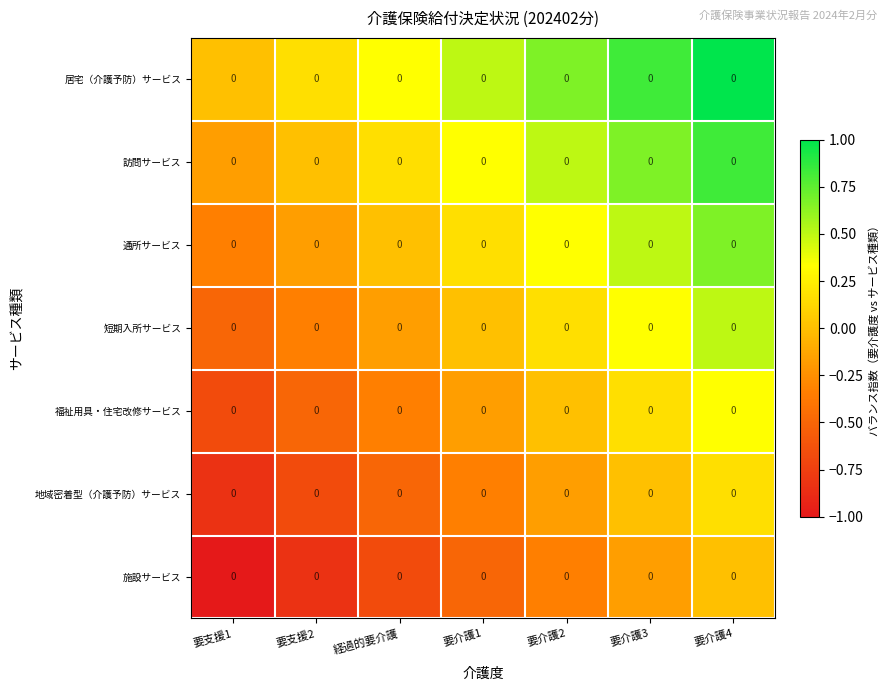

What is the average value of the 地域密着型（介護予防）サービス series?

-0.3